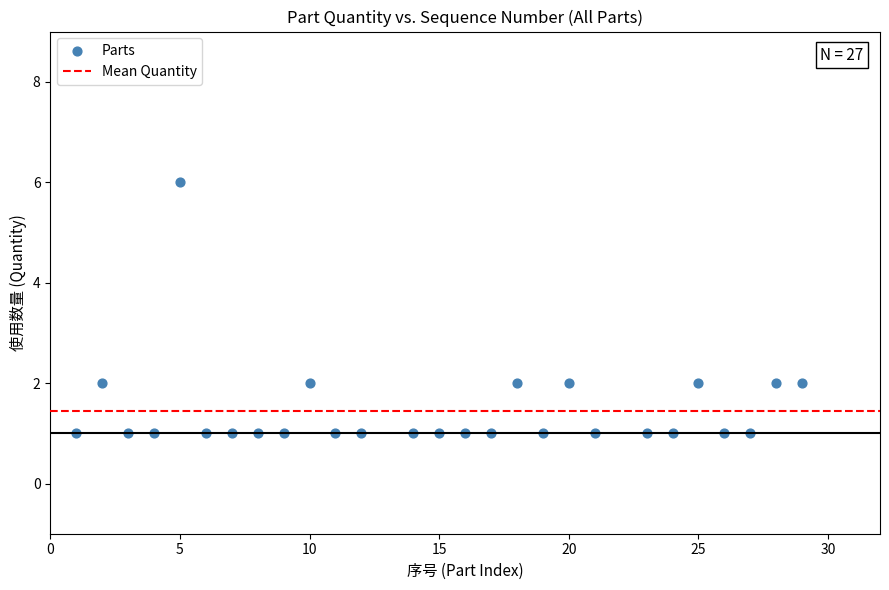

What is the range of Y values (max minus min)?

5